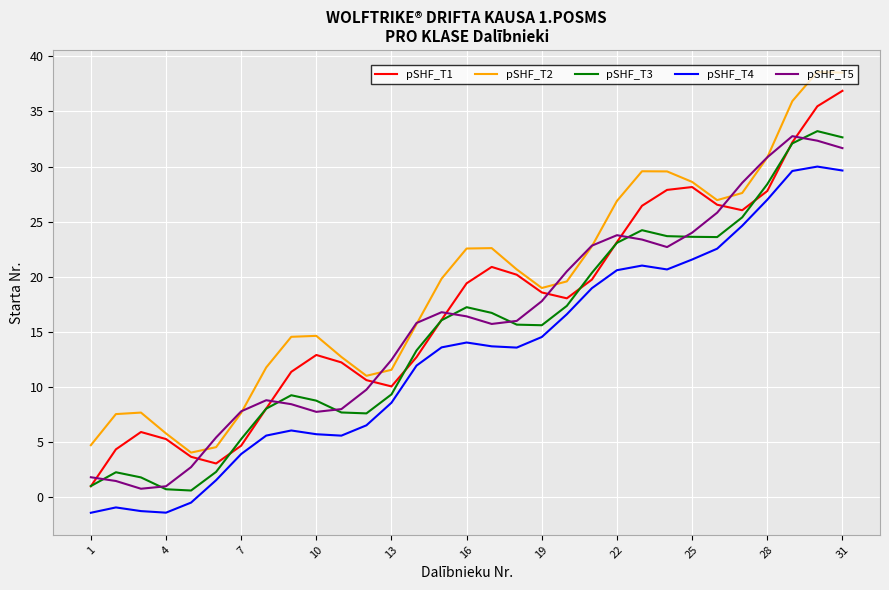

What is the greatest value displayed?

38.6